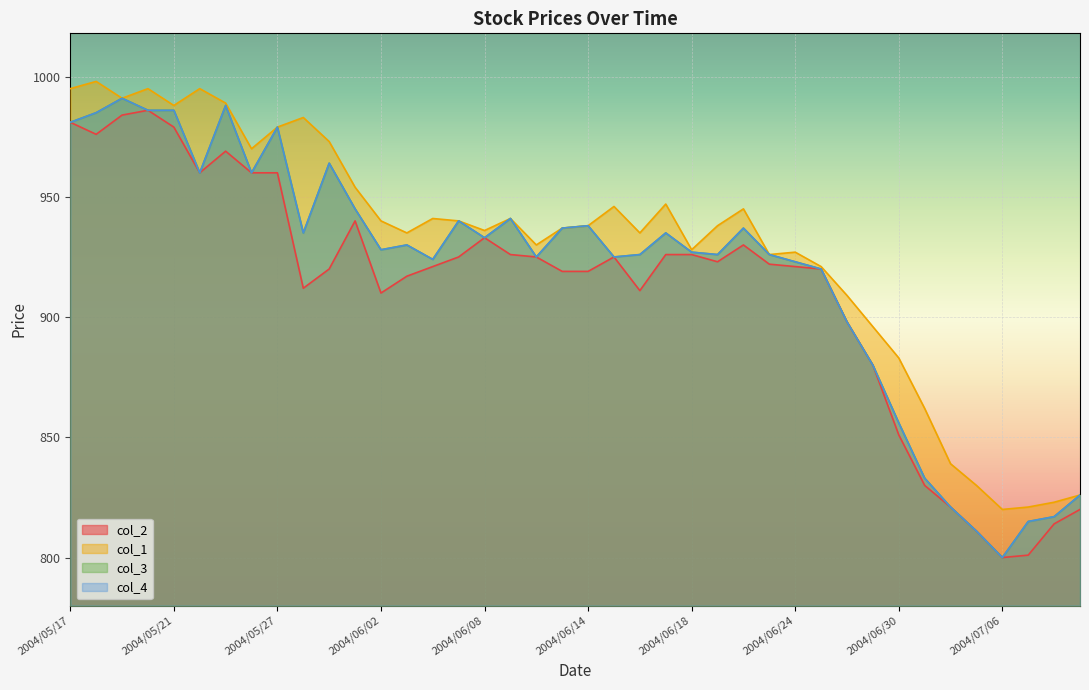

Is it true that col_1 equals 989 at 2004/05/25?

True